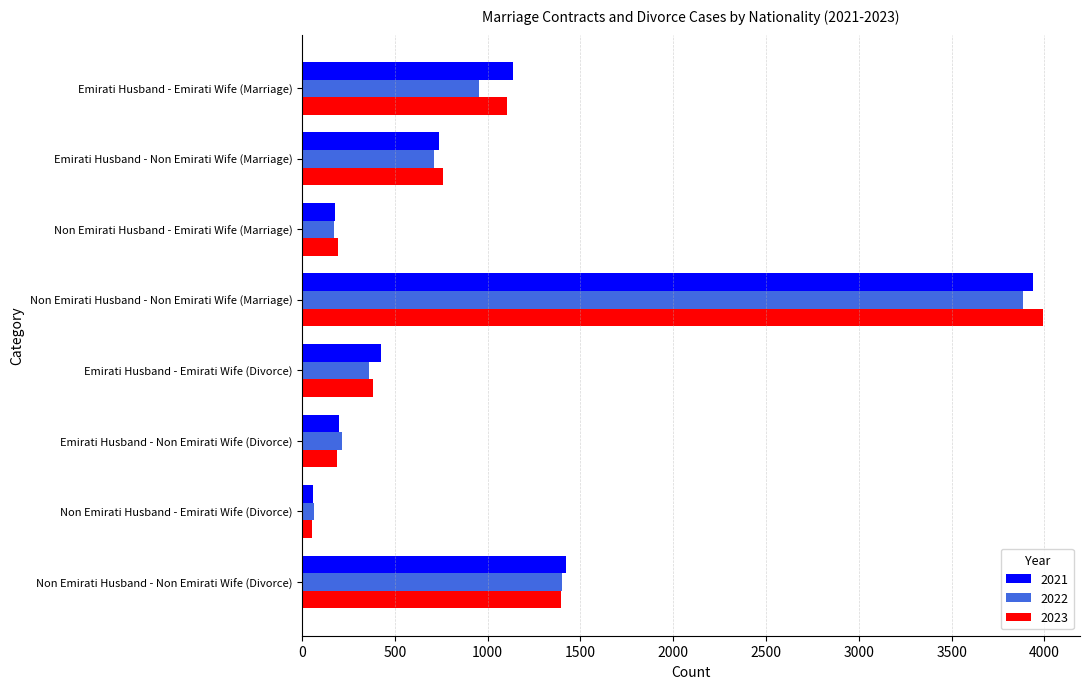

At which label does 2023 reach its peak?

Non Emirati Husband - Non Emirati Wife (Marriage)